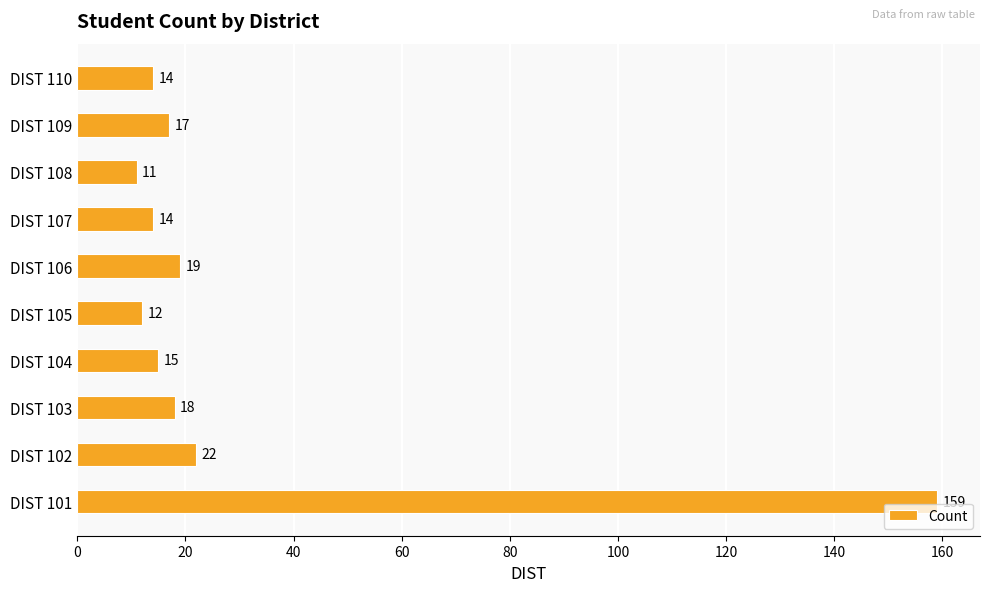

What is the change in value from DIST 101 to DIST 110?

-145